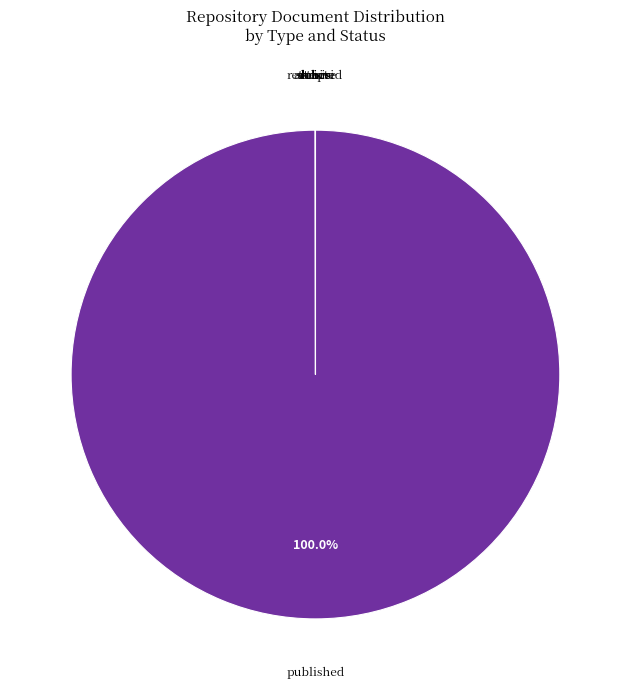

Is there a majority slice in this chart?

Yes